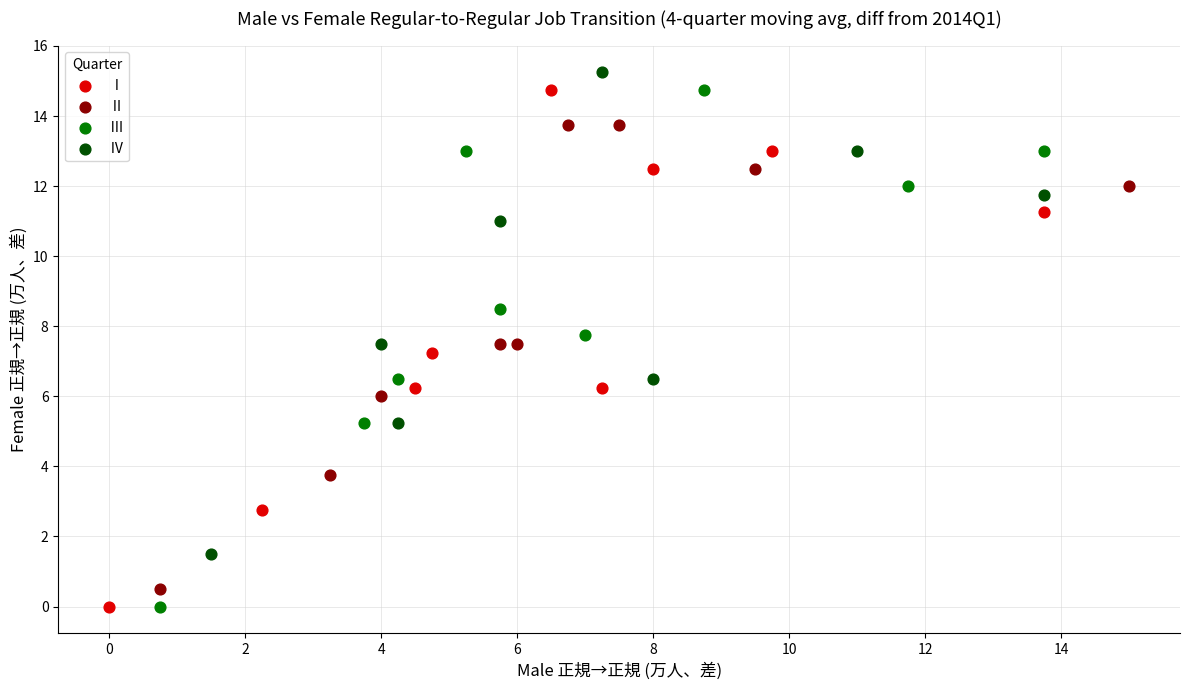

Which series contains the highest Y value?

Ⅳ